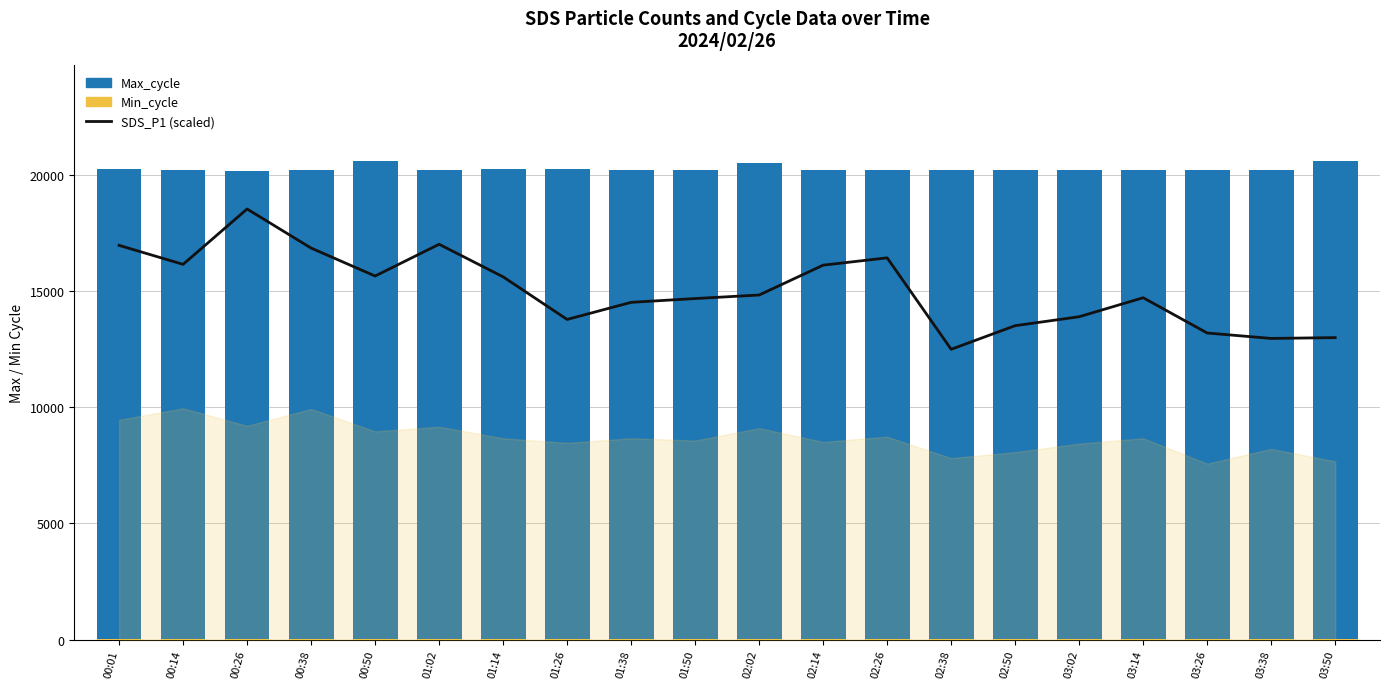

What is the label of the 20th bar from the right?

00:01